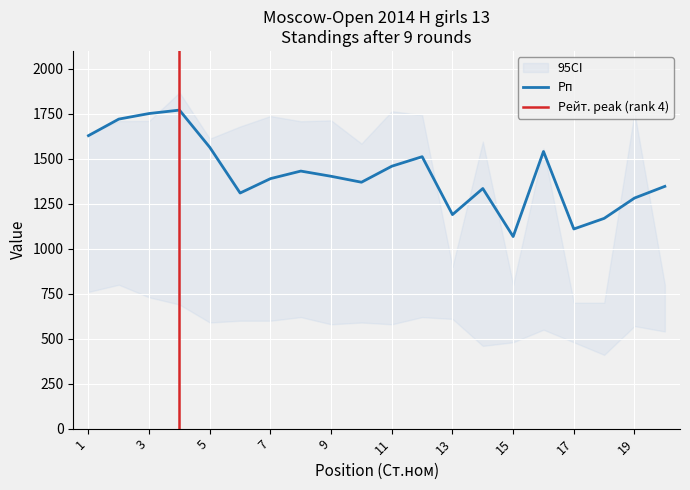

True or false: Очки and Рп intersect in this chart.

False